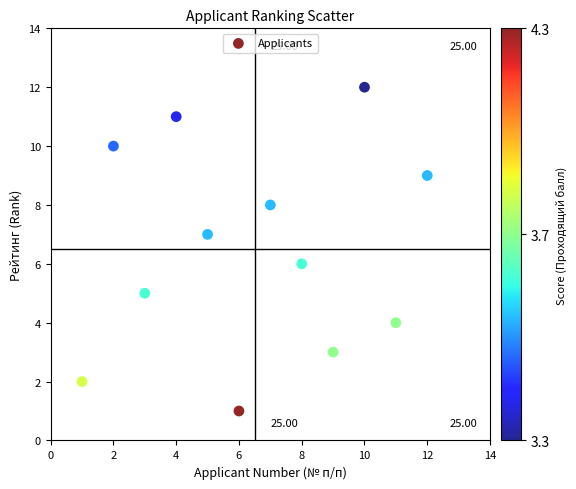

What is the average X value?

6